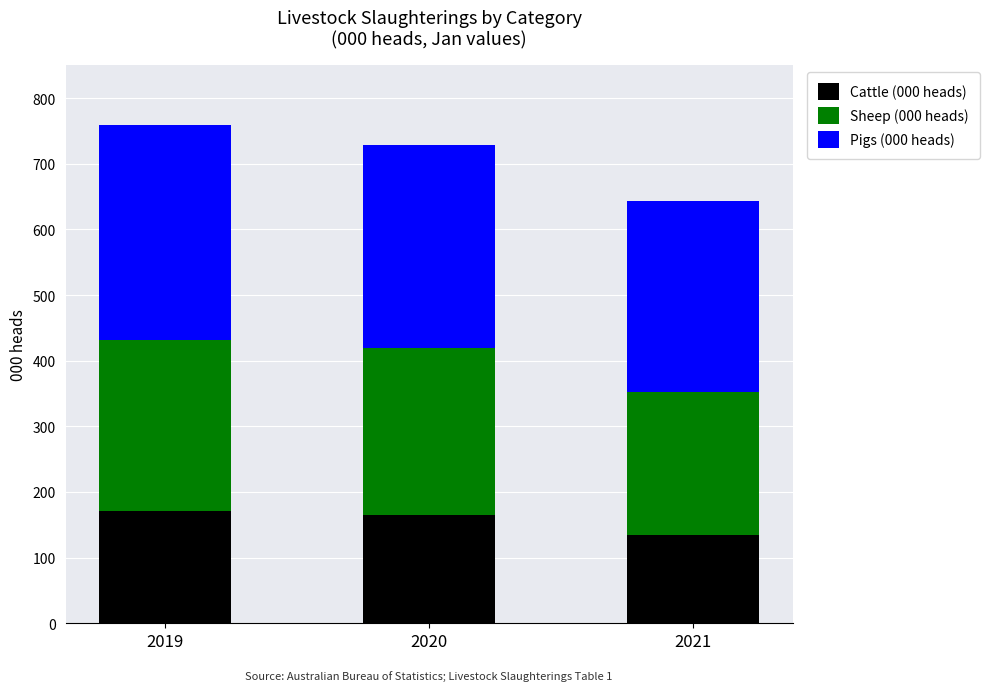

What is the minimum value for Cattle (000 heads)?

134.6